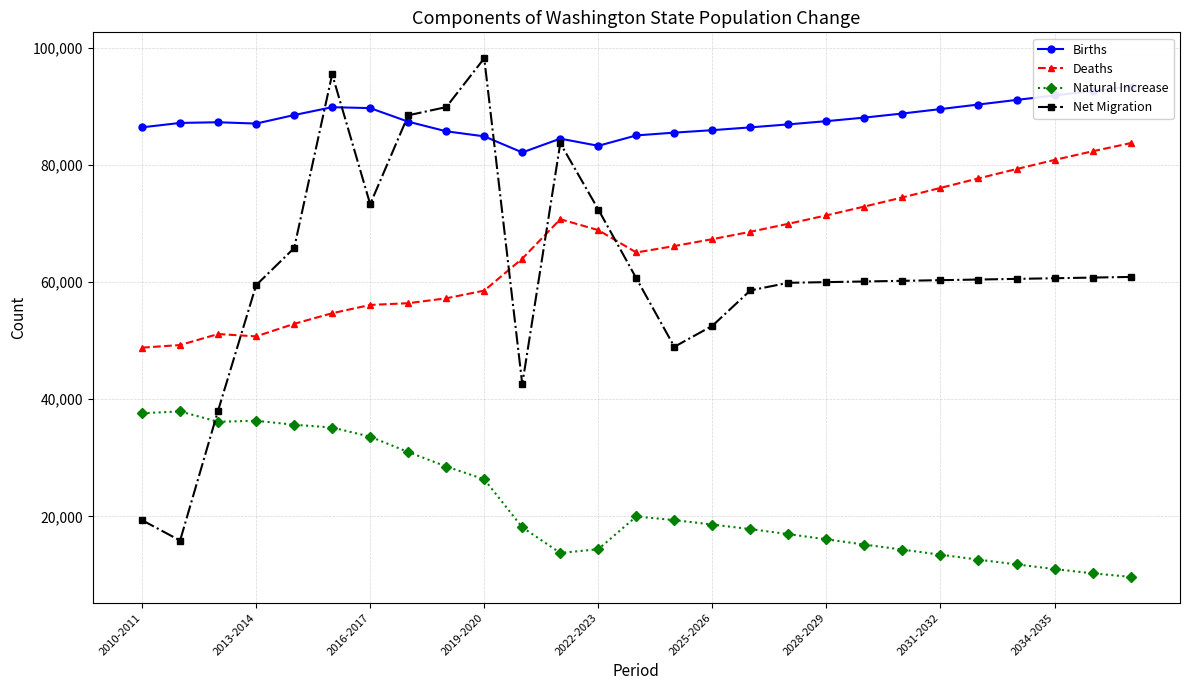

Is it true that Natural Increase equals 5383 at 19?

False